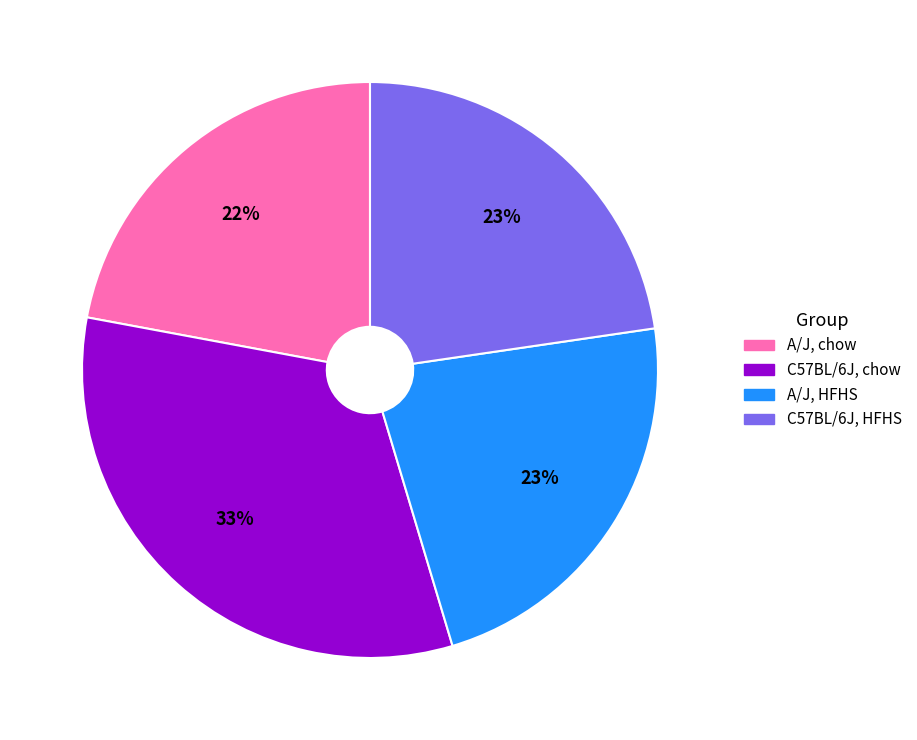

To the nearest percent, what is the average slice percentage?

25%